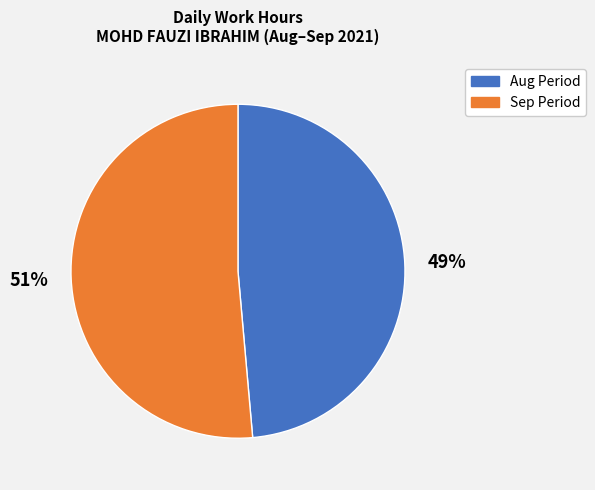

How many slices are in this pie chart?

2